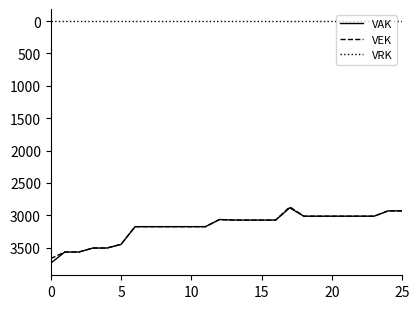

What is the highest value of the VEK series?

3669